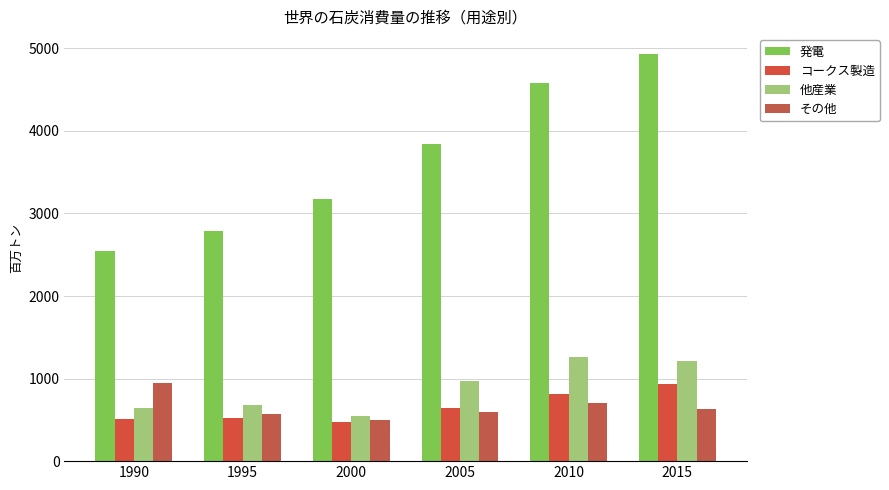

Reading right to left, what are all the values shown in this chart?

発電: 2015=4925.5	2010=4577.7	2005=3845.1	2000=3177.1	1995=2791.6	1990=2540.8
コークス製造: 2015=928.7	2010=813.1	2005=639.2	2000=478.1	1995=518.7	1990=509.4
他産業: 2015=1216.6	2010=1266.7	2005=966.0	2000=541.5	1995=675.5	1990=641.5
その他: 2015=627.0	2010=706.7	2005=589.7	2000=501.0	1995=568.7	1990=951.8